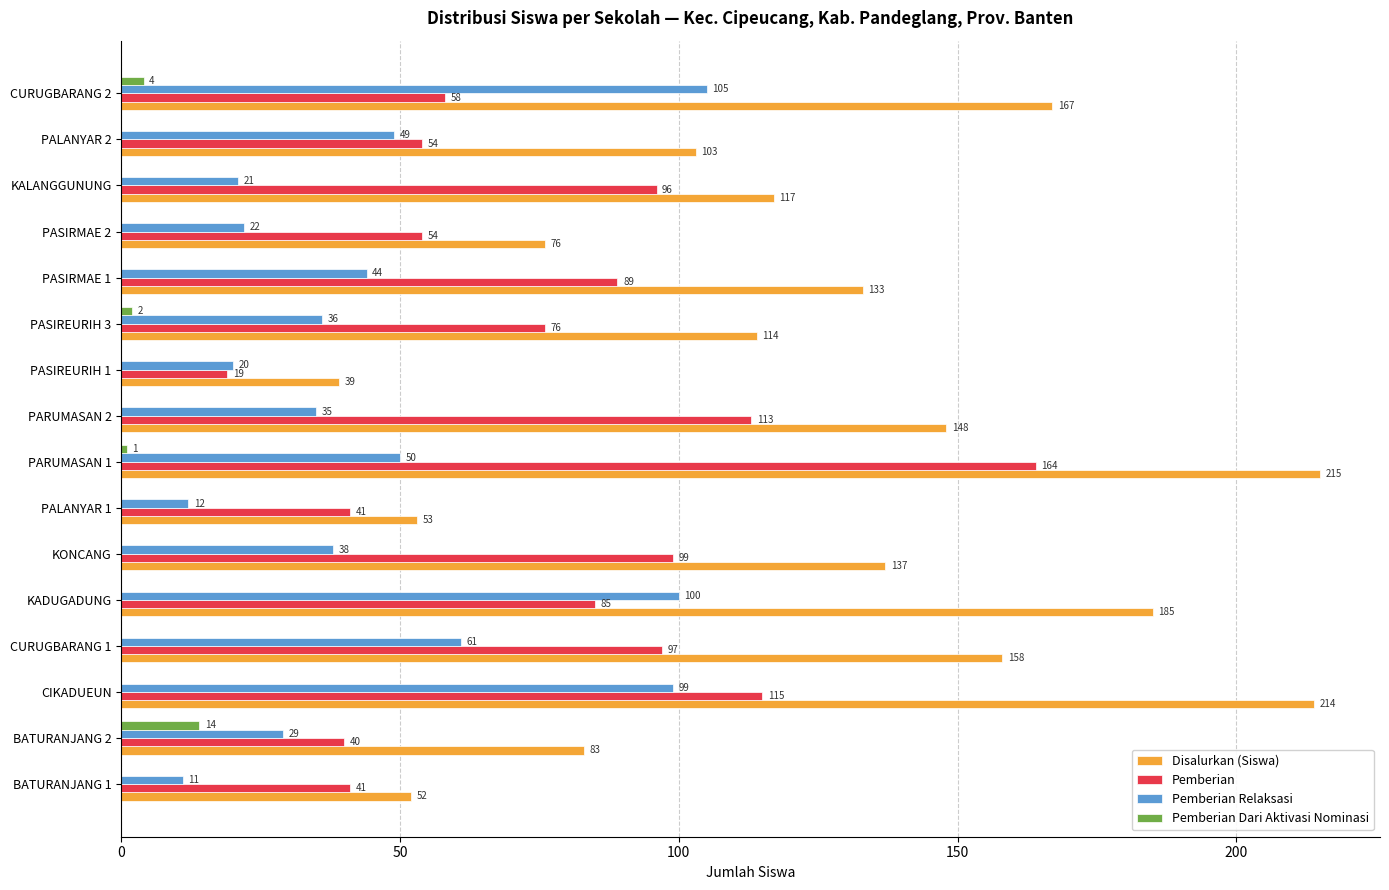

Which series changed the most between PARUMASAN 1 and PASIRMAE 2?

Disalurkan (Siswa)